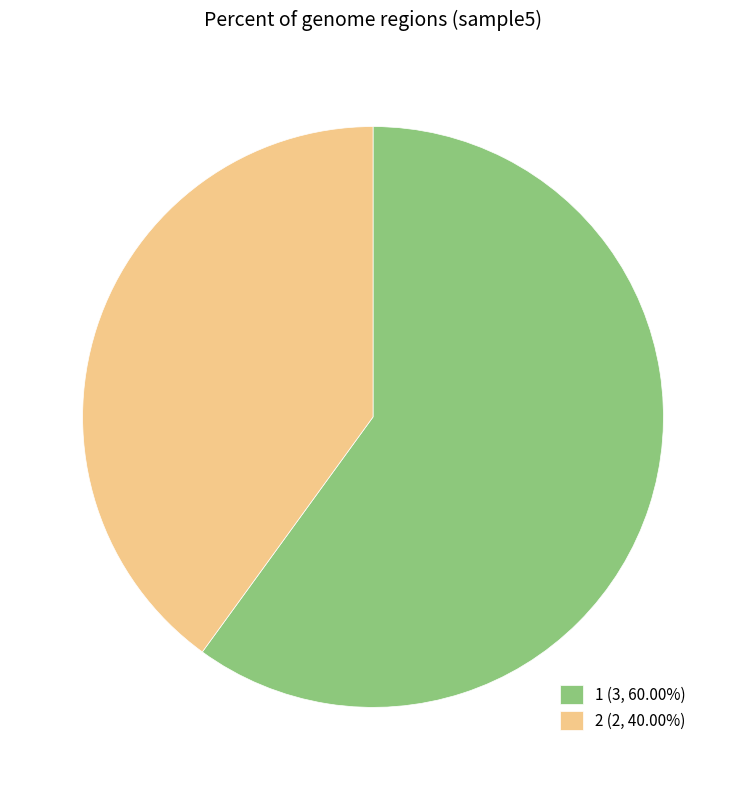

What is the ratio of the value at 1 (3, 60.00%) to the value at 2 (2, 40.00%)?

1.5